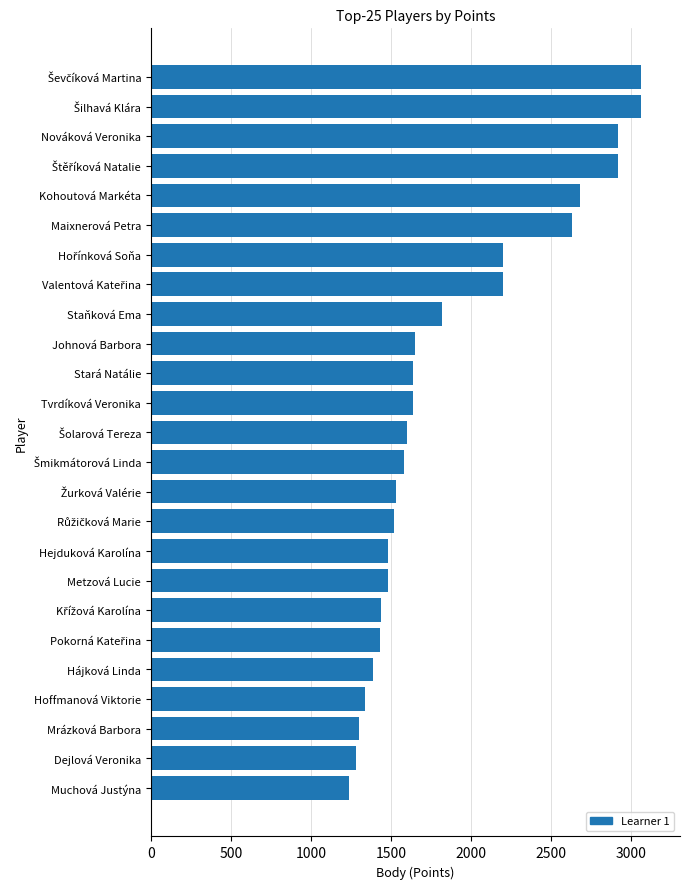

How many series are shown in this chart?

1